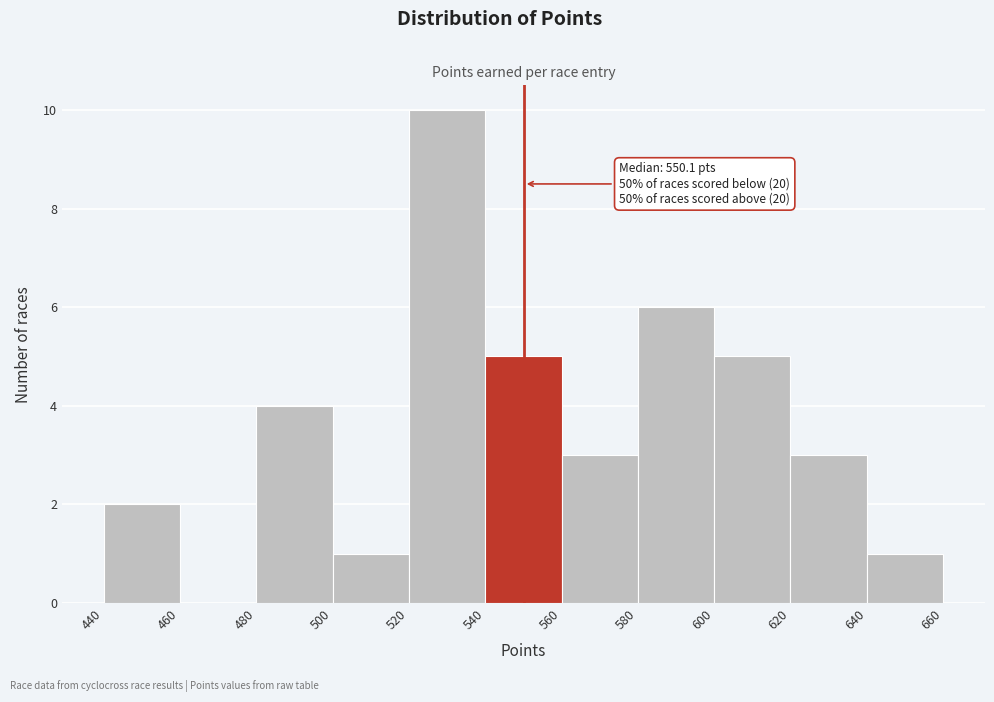

Over which range of the x-axis is the bar tallest?

520 to 540